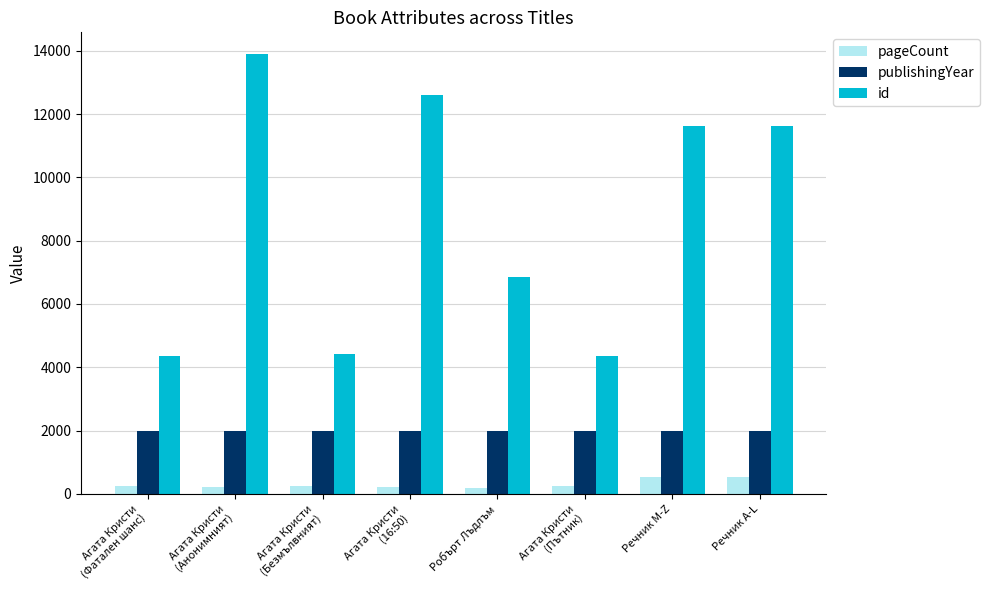

What is the label of the 6th bar from the left?

Агата Кристи
(Пътник)